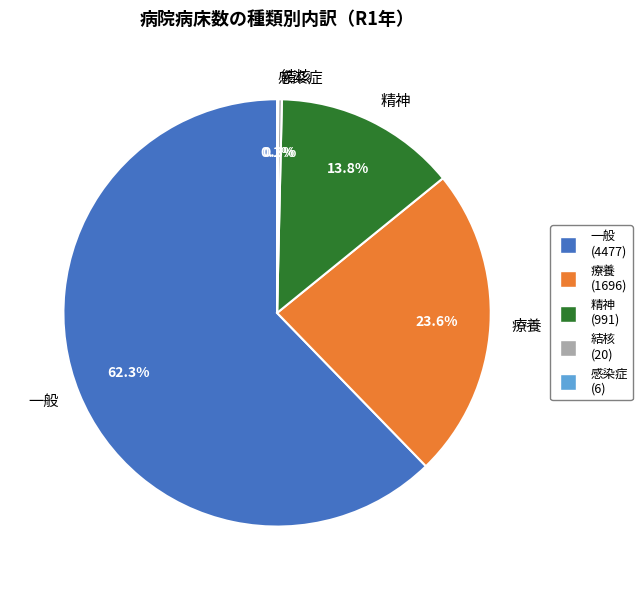

Approximately how many times larger is the value at 一般 compared to 結核?

223.8